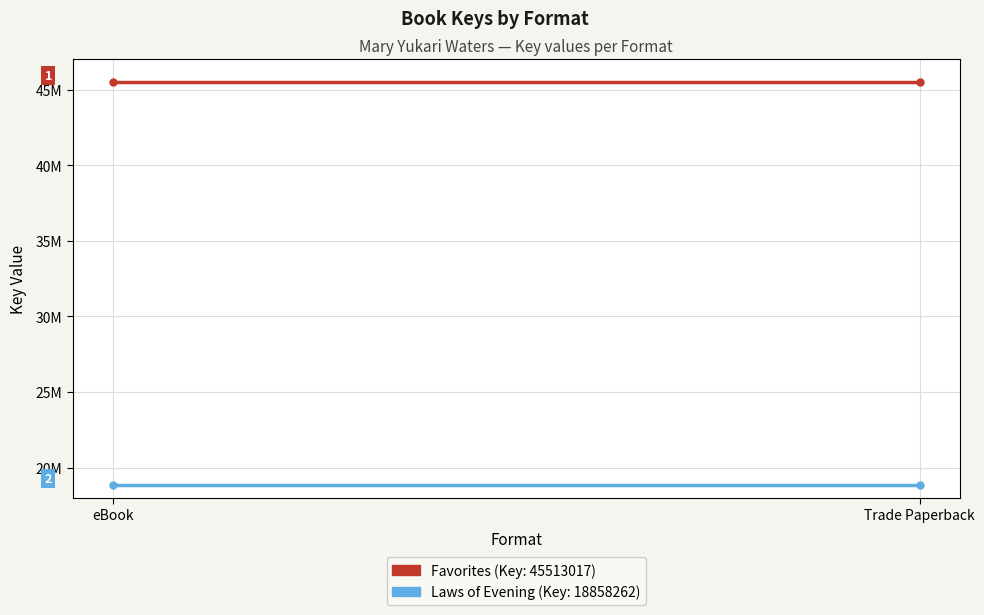

What is the value of the Laws of Evening (Key: 18858262) point at the 2nd from the left?

18858262